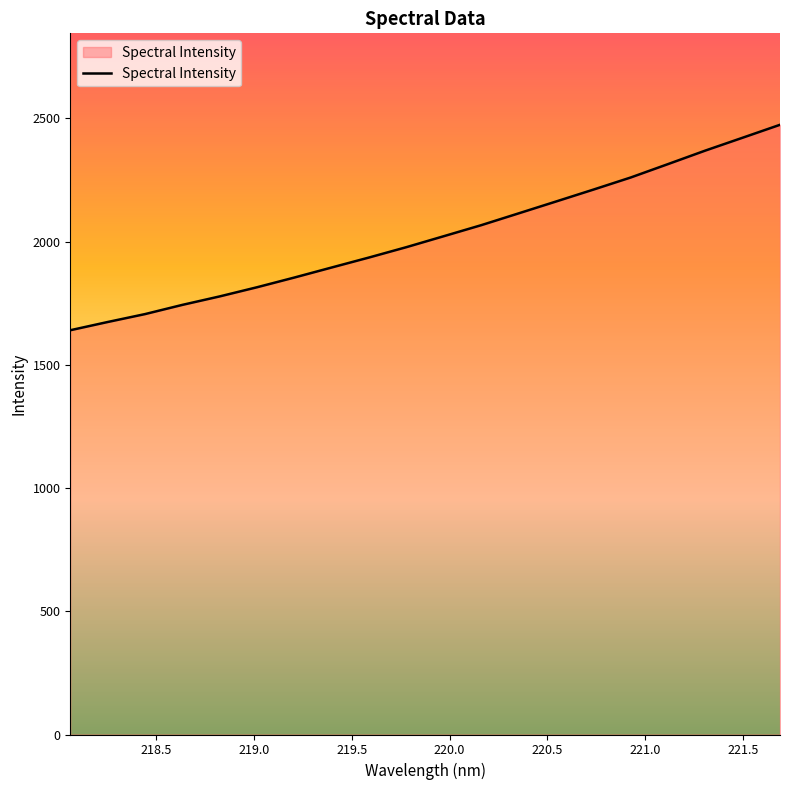

What is the difference between the maximum and minimum values?

833.8